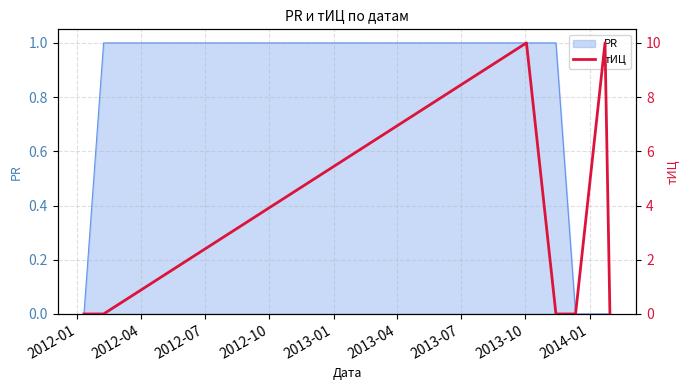

What is the greatest value displayed?

10